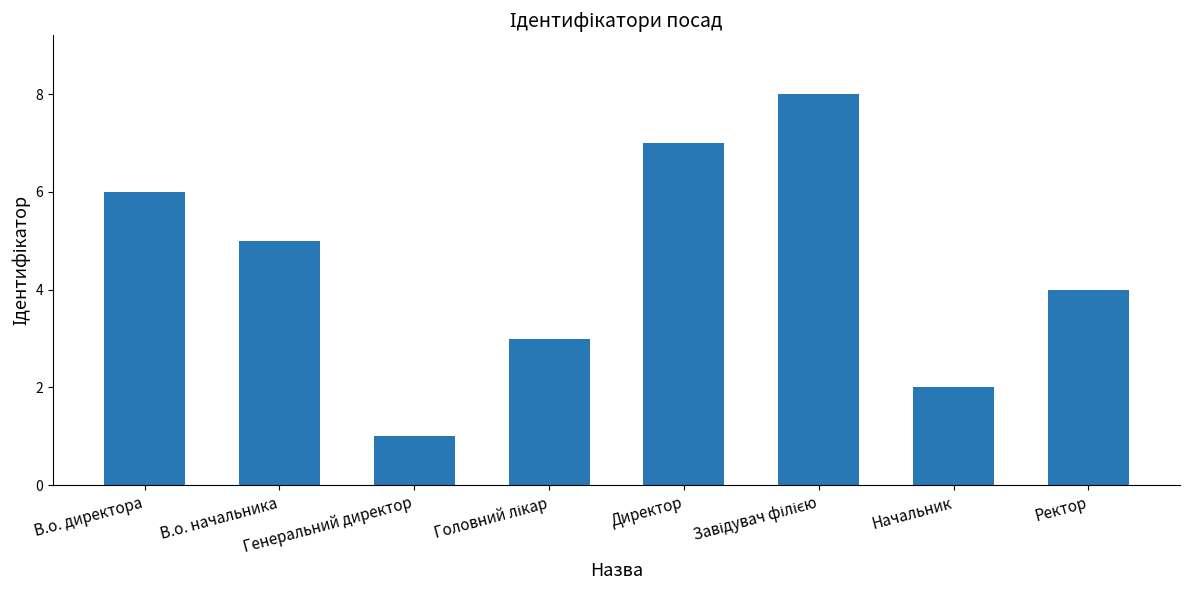

Does the chart contain stacked bars?

No